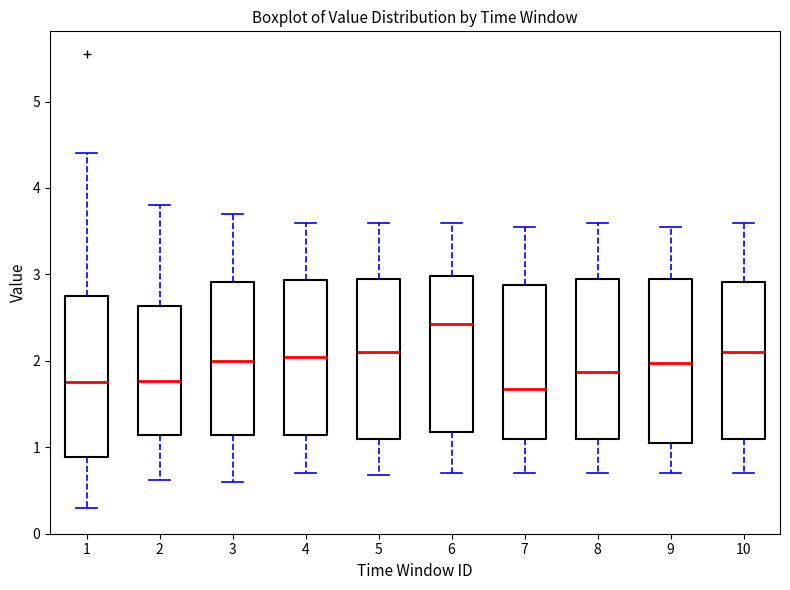

Reading left to right, transcribe this box plot: for each box, give where its median line is, the range the box spans, and where its two whiskers end, as read against the y-axis. The values are not printed on the chart, so give them approximately, as read against the axis.

1: median 1.8, box 0.9 to 2.7, whiskers 0.3 to 4.4
2: median 1.8, box 1.1 to 2.6, whiskers 0.6 to 3.8
3: median 2.0, box 1.1 to 2.9, whiskers 0.6 to 3.7
4: median 2.1, box 1.1 to 2.9, whiskers 0.7 to 3.6
5: median 2.1, box 1.1 to 3.0, whiskers 0.7 to 3.6
6: median 2.4, box 1.2 to 3.0, whiskers 0.7 to 3.6
7: median 1.7, box 1.1 to 2.9, whiskers 0.7 to 3.6
8: median 1.9, box 1.1 to 3.0, whiskers 0.7 to 3.6
9: median 2.0, box 1.1 to 3.0, whiskers 0.7 to 3.6
10: median 2.1, box 1.1 to 2.9, whiskers 0.7 to 3.6